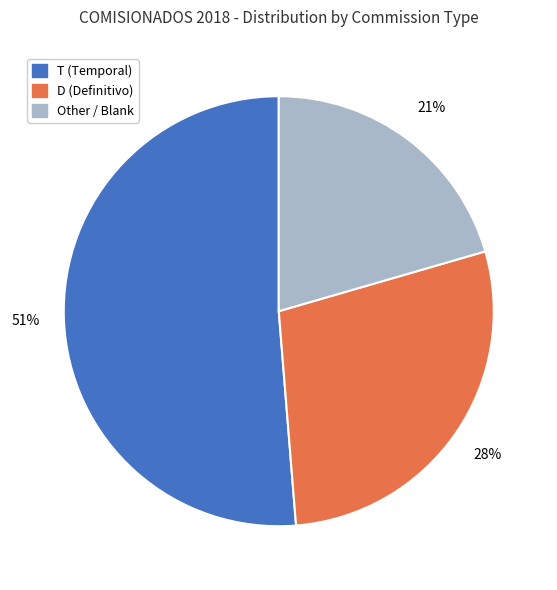

Combined, do D and Other account for over 50%?

No